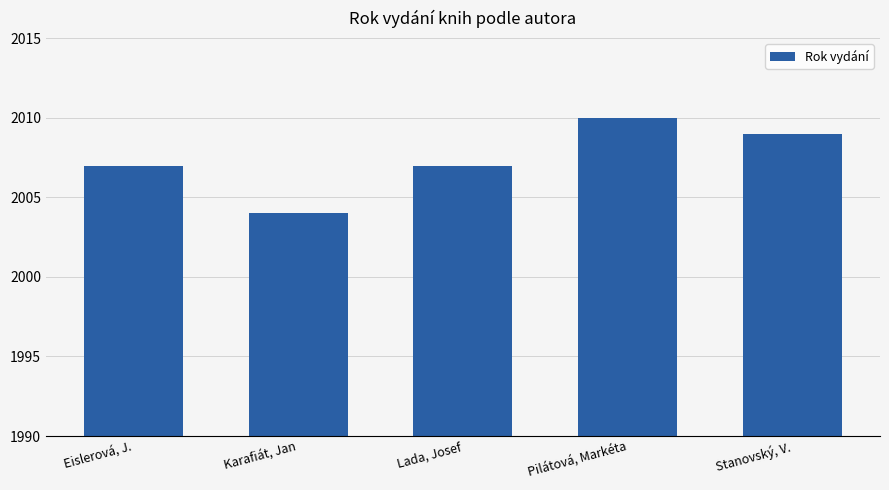

True or false: the data shows 3126 at Karafiát, Jan.

False